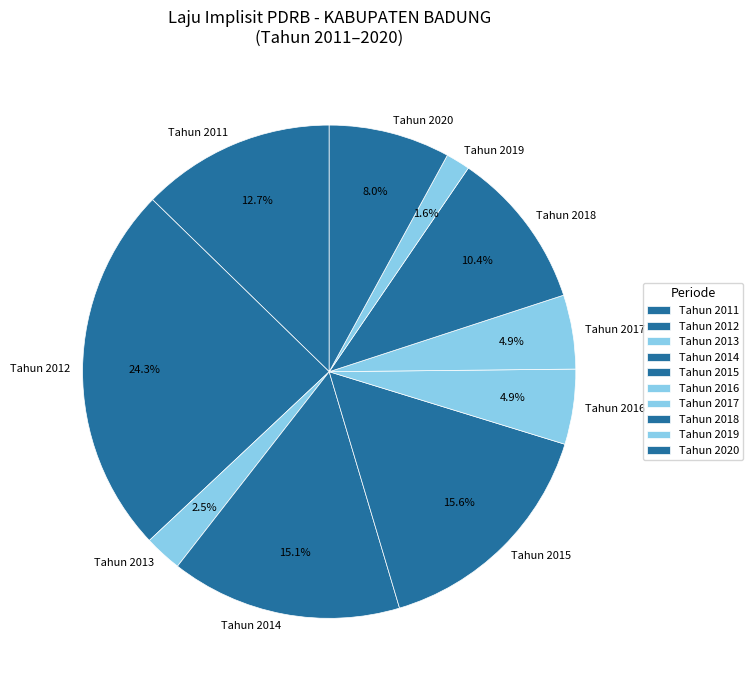

To the nearest percent, what is the average slice percentage?

10%